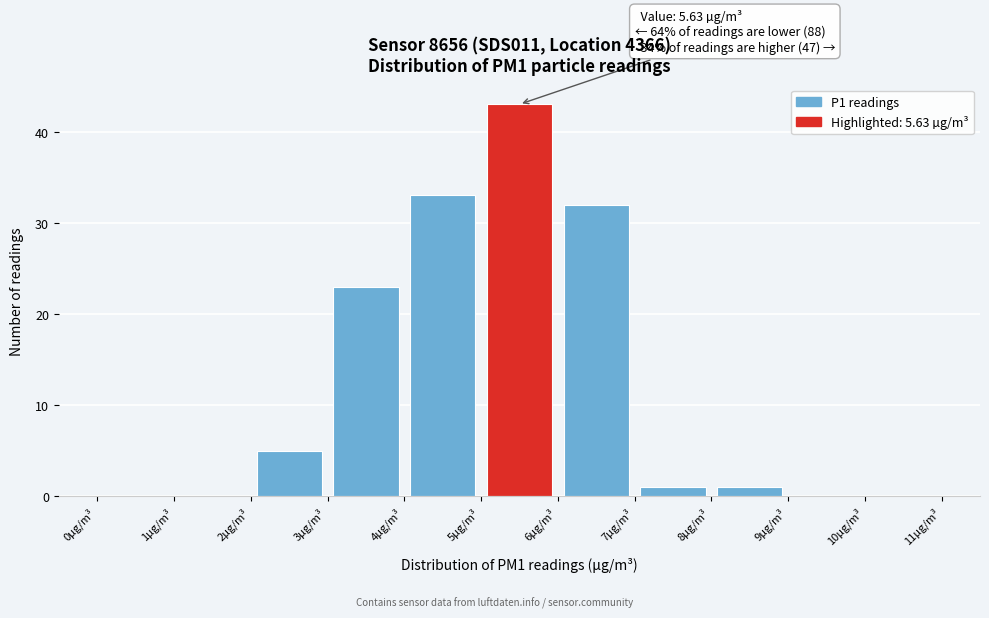

Which range on the x-axis has the tallest bar?

5 to 6